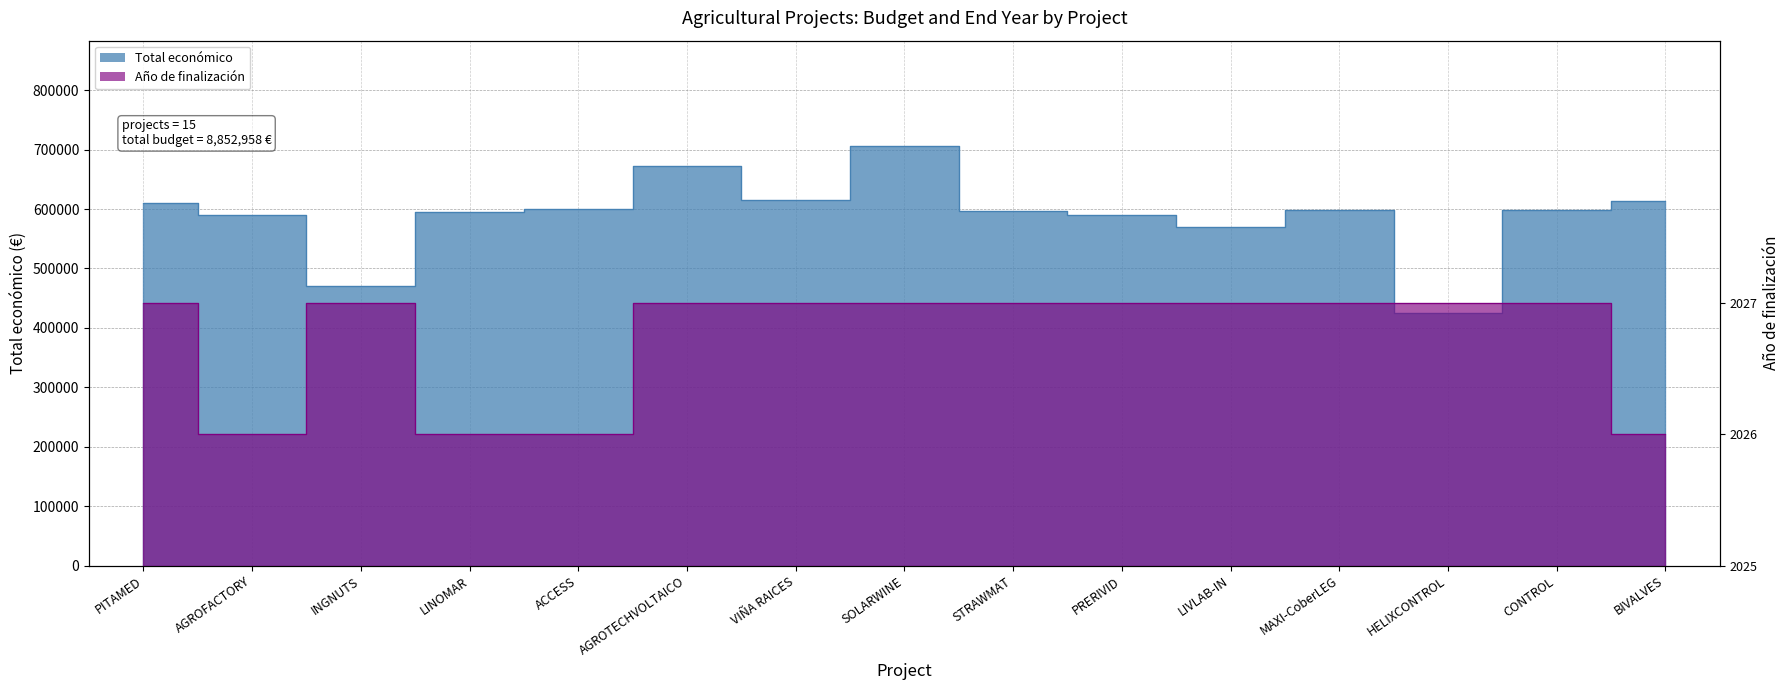

At which category does the chart reach its peak across all series?

SOLARWINE